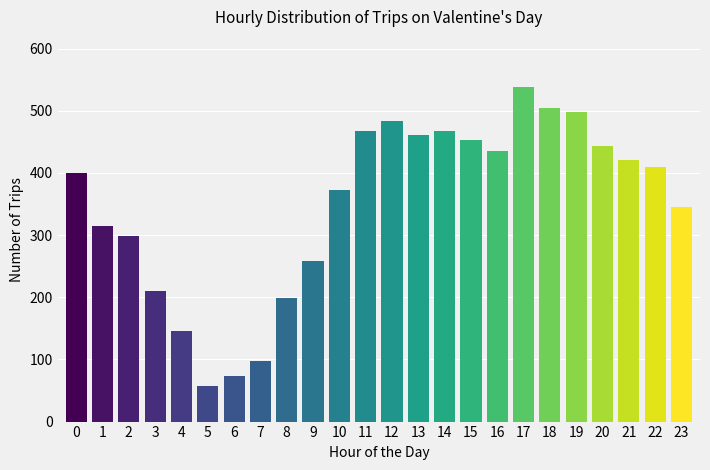

Reading left to right, what are all the values shown in this chart?

0=400	1=315	2=298	3=210	4=145	5=58	6=73	7=97	8=198	9=258	10=372	11=468	12=483	13=461	14=468	15=453	16=435	17=538	18=505	19=498	20=443	21=420	22=410	23=345